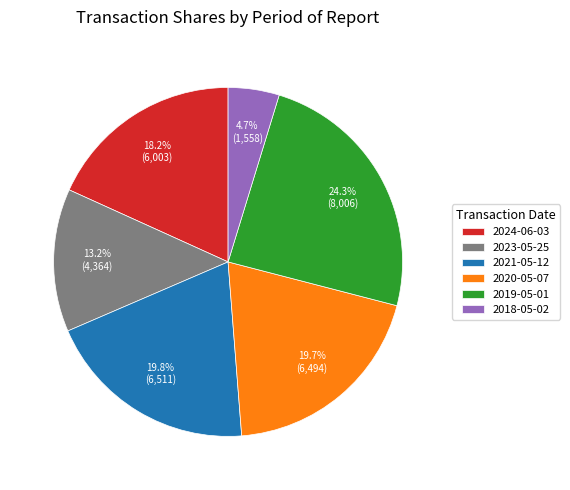

Is 2021-05-12 the majority of the pie?

No